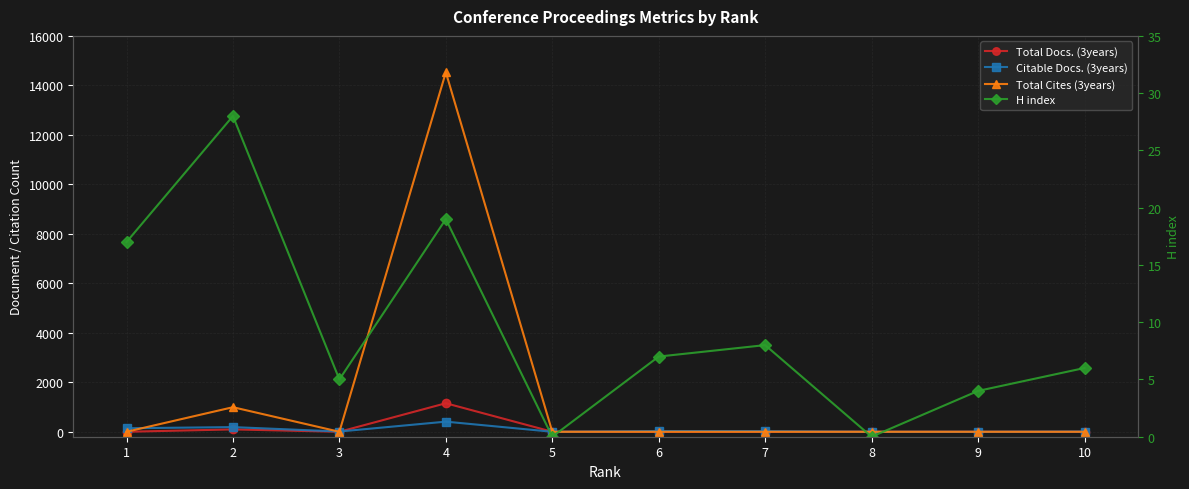

Rank the categories by H index value from highest to lowest.

2, 4, 1, 7, 6, 10, 3, 9, 5, 8